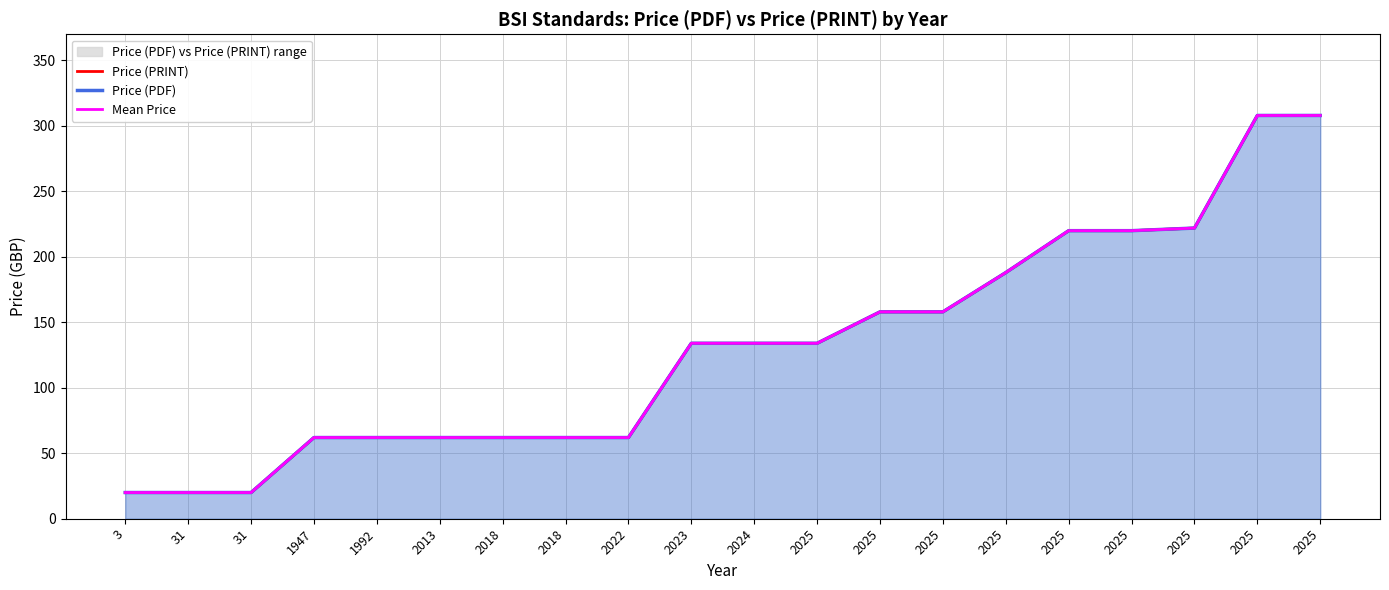

What is the minimum value shown in the chart?

20